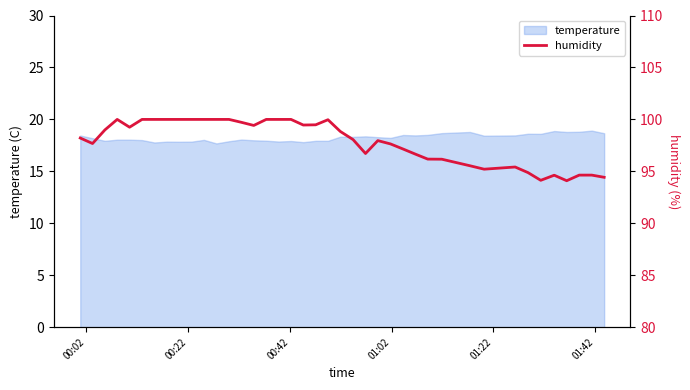

What is the maximum value for temperature?

18.9